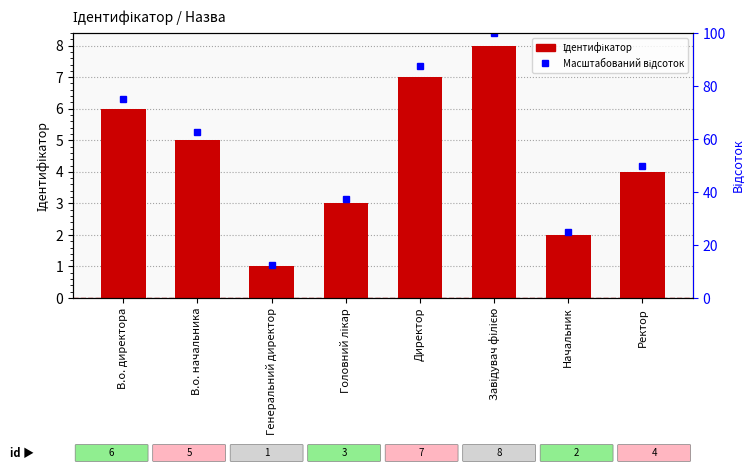

List the labels in order of value, smallest first.

Генеральний директор, Начальник, Головний лікар, Ректор, В.о. начальника, В.о. директора, Директор, Завідувач філією